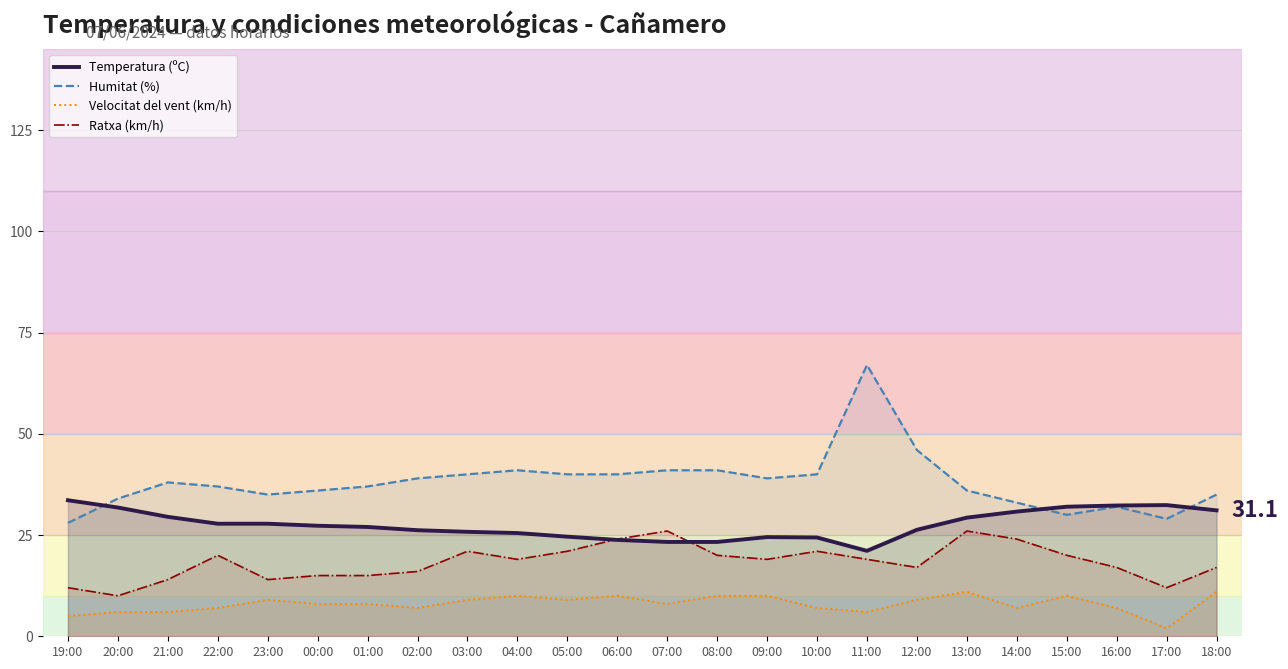

At which label does Temperatura (ºC) reach its minimum?

11:00